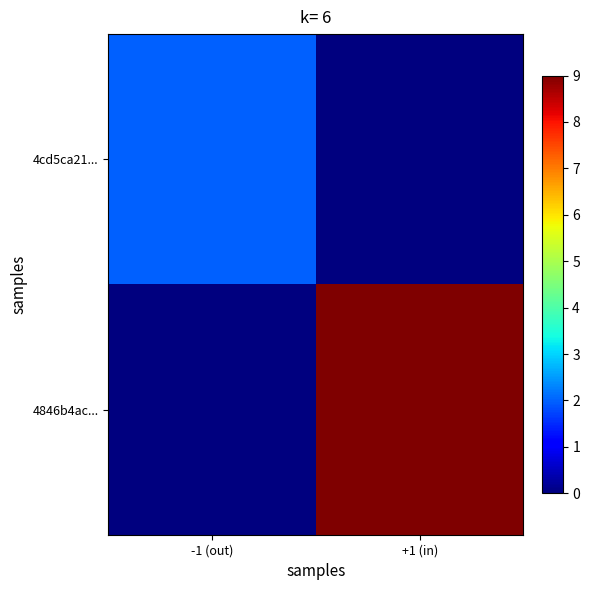

What is the difference between the highest and lowest values at -1 (out)?

2